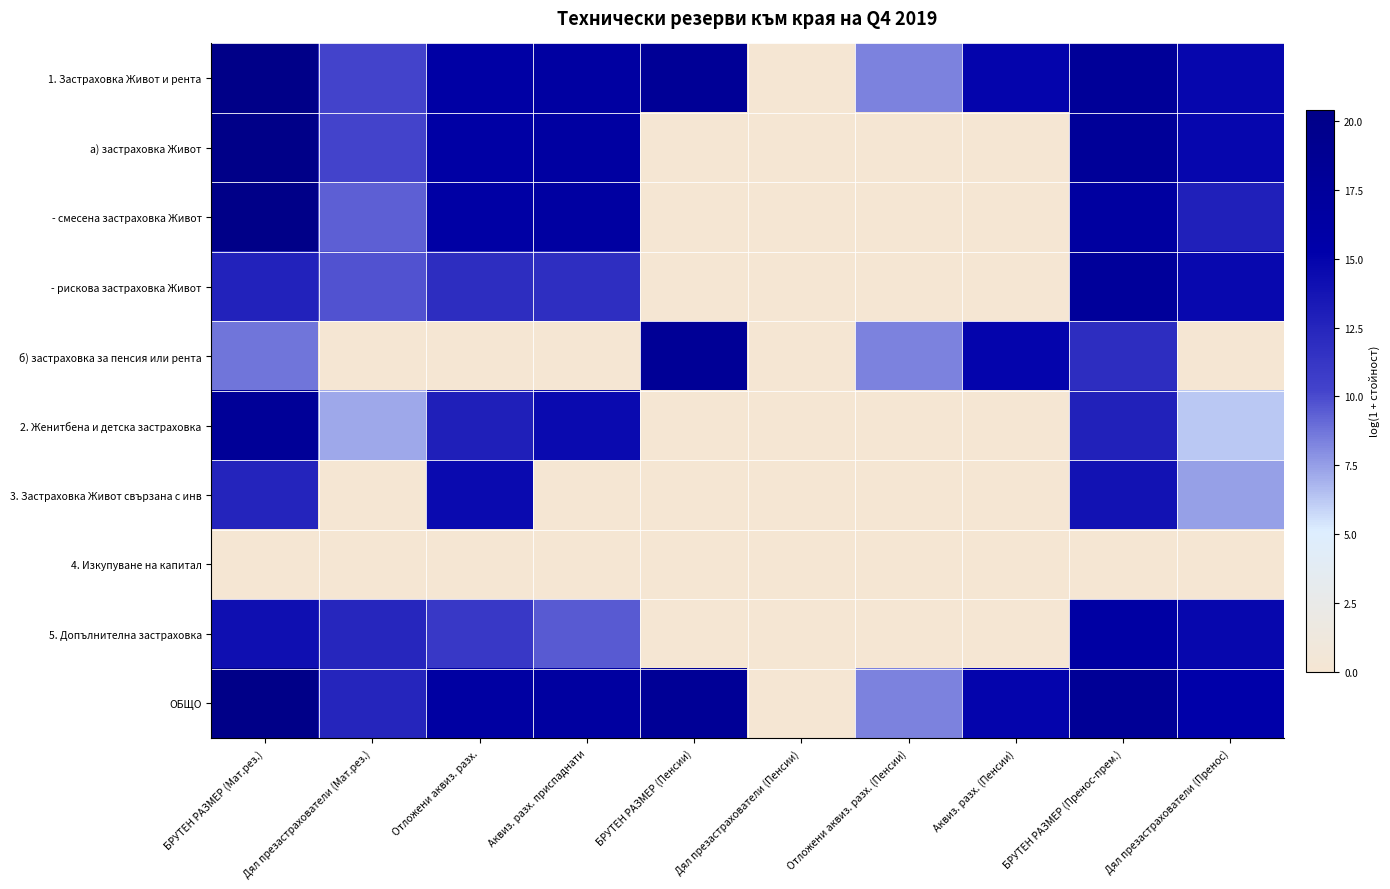

Rank the series at БРУТЕН РАЗМЕР (Пренос-прем.) from highest to lowest value.

ОБЩО, 1. Застраховка Живот и рента, а) застраховка Живот, - рискова застраховка Живот, - смесена застраховка Живот, 5. Допълнителна застраховка, 3. Застраховка Живот свързана с инв, 2. Женитбена и детска застраховка, б) застраховка за пенсия или рента, 4. Изкупуване на капитал